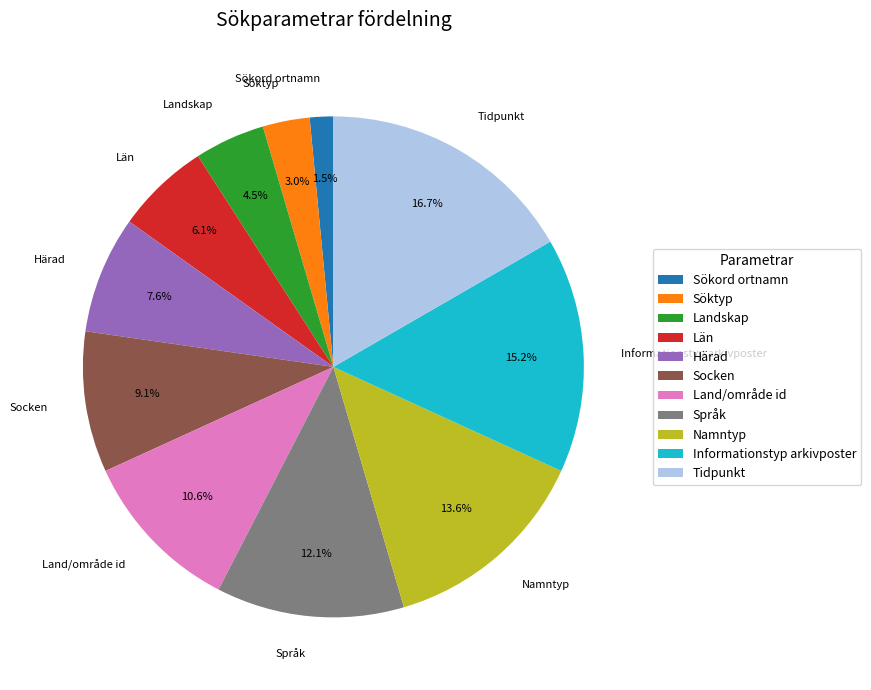

What is the ratio of the value at Socken to the value at Härad?

1.2